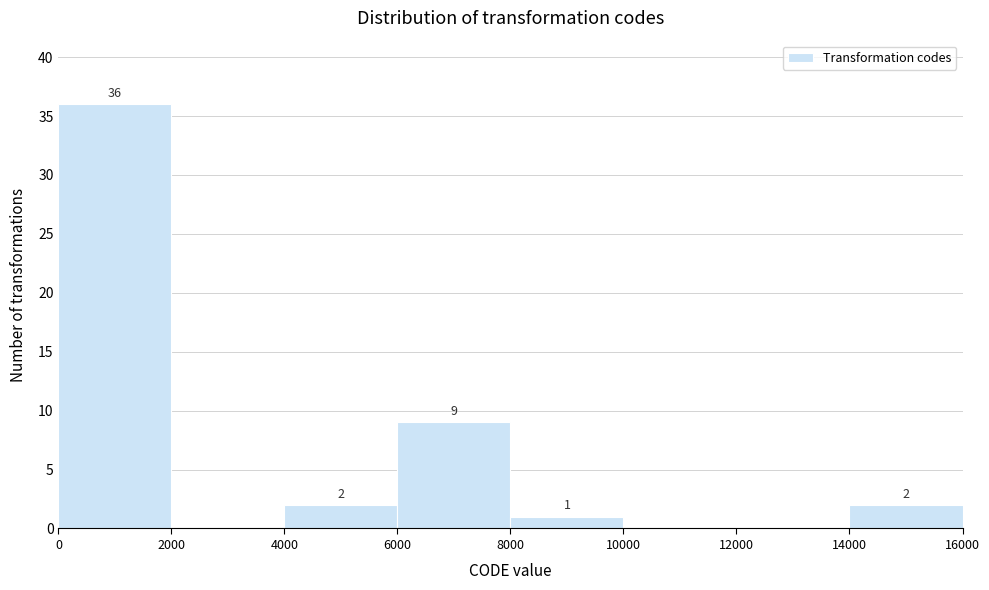

Over which range of the x-axis is the bar tallest?

0 to 2000